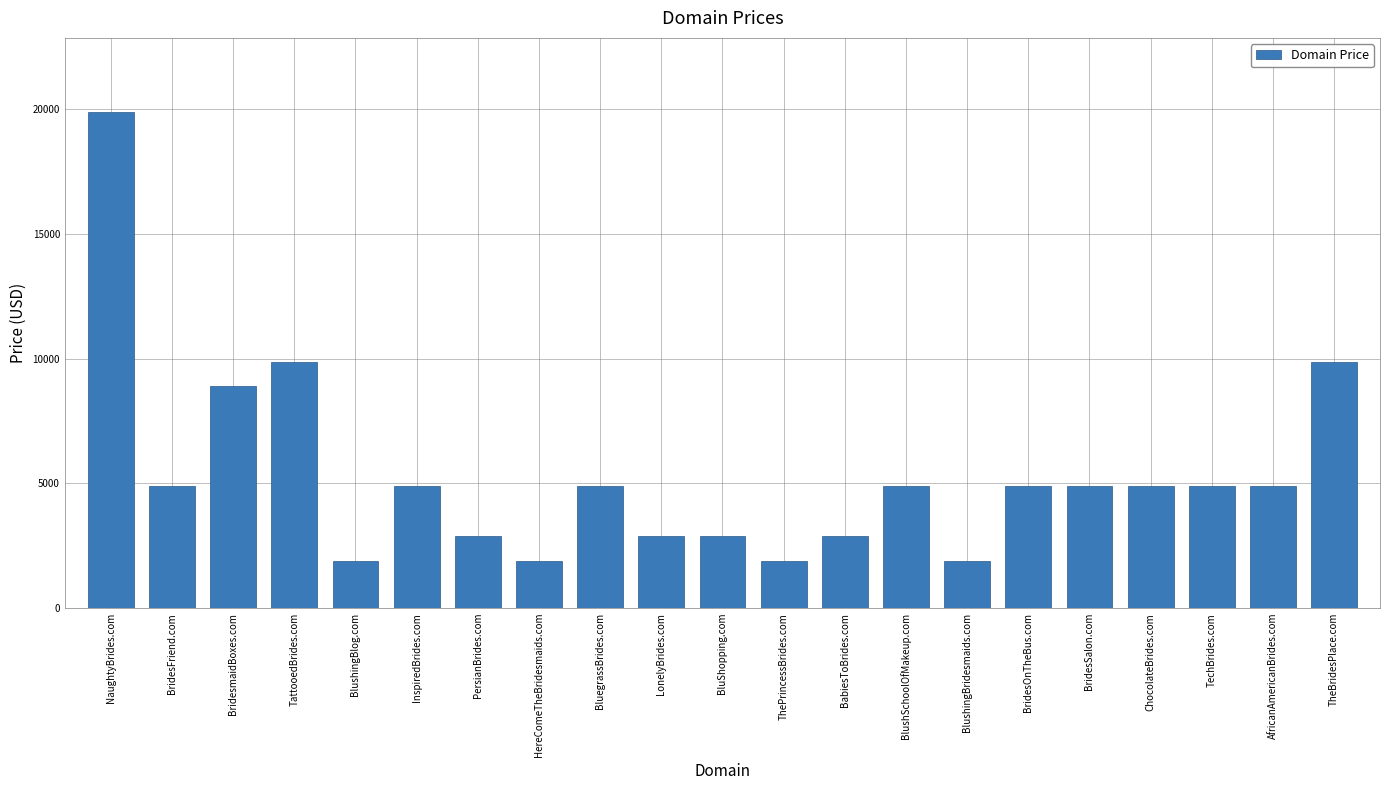

What is the difference between the values at BluegrassBrides.com and NaughtyBrides.com?

15000